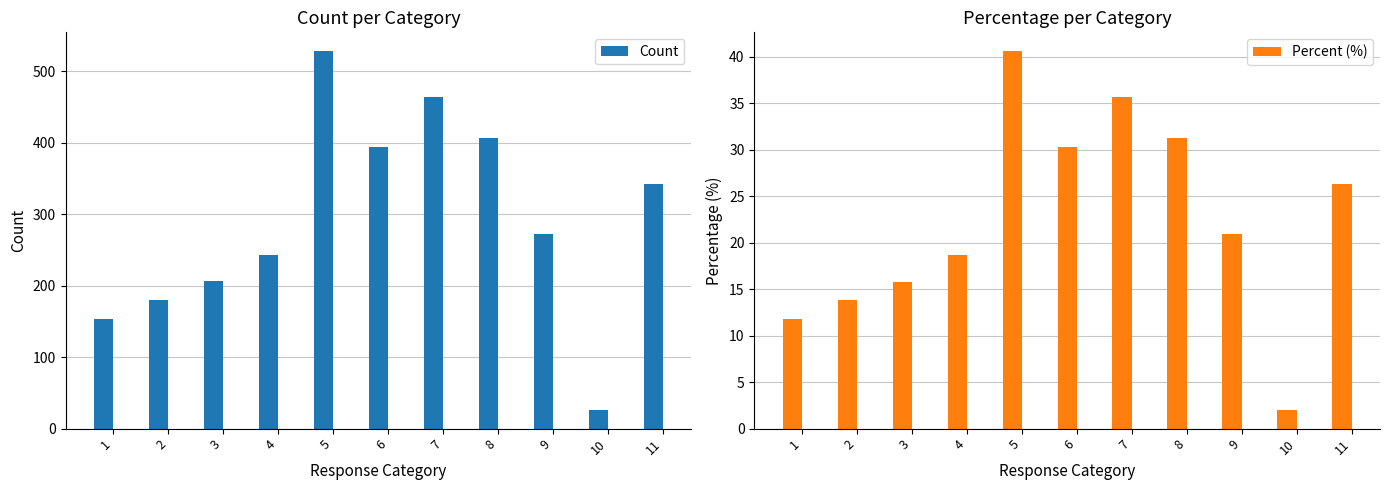

Reading right to left, list all the values displayed in this chart.

Count: 11=342.0	10=26.0	9=272.0	8=407.0	7=464.0	6=394.0	5=528.0	4=243.0	3=206.0	2=180.0	1=154.0
Percent (%): 11=26.3	10=2.0	9=20.9	8=31.3	7=35.7	6=30.3	5=40.6	4=18.7	3=15.8	2=13.8	1=11.8